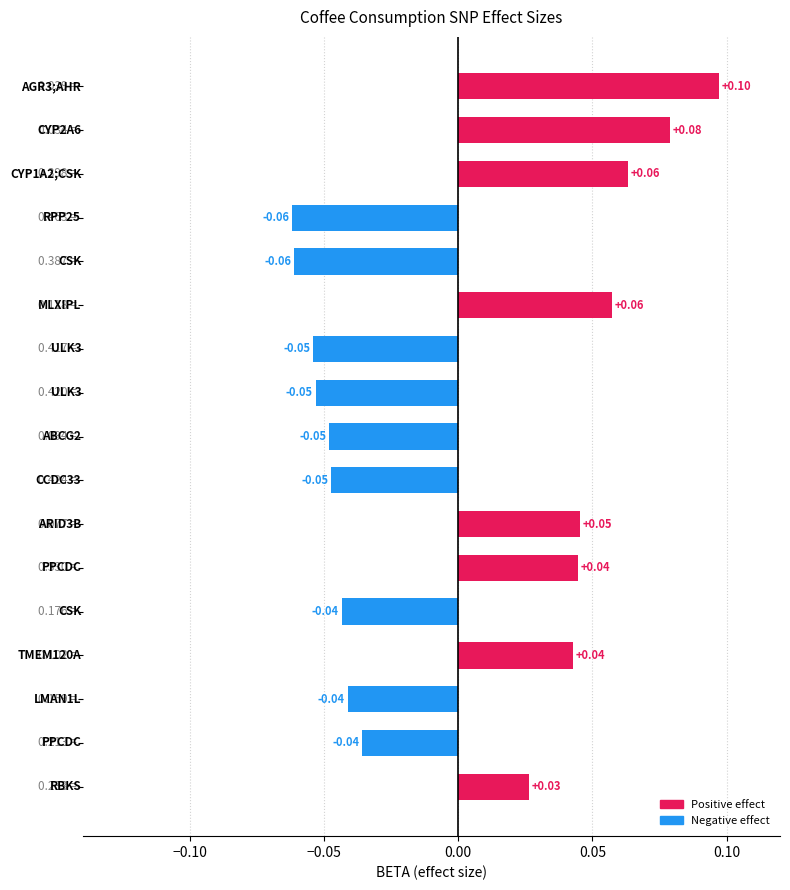

How many bars are there in total?

17